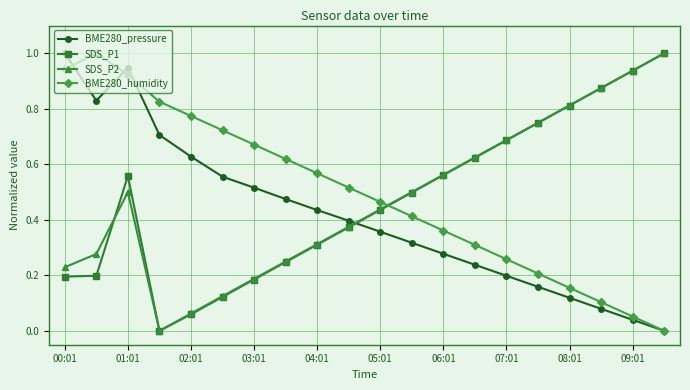

How many interior local peaks does the BME280_pressure series have?

1